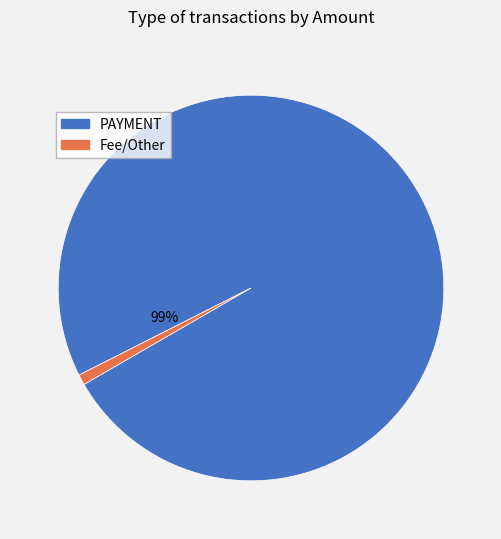

To the nearest percent, what is the difference between the largest and smallest slice percentages?

98%